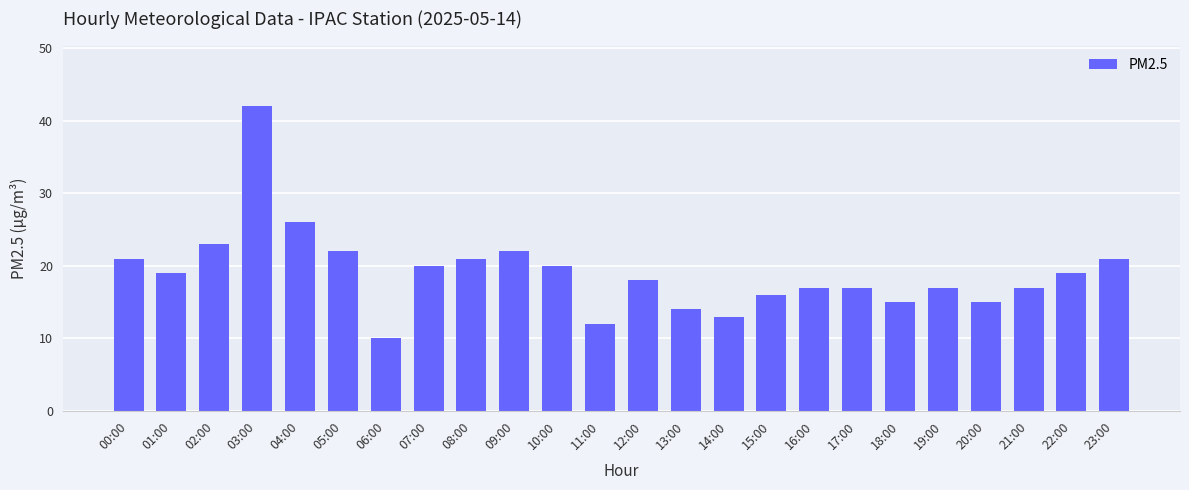

Does the chart contain any negative values?

No